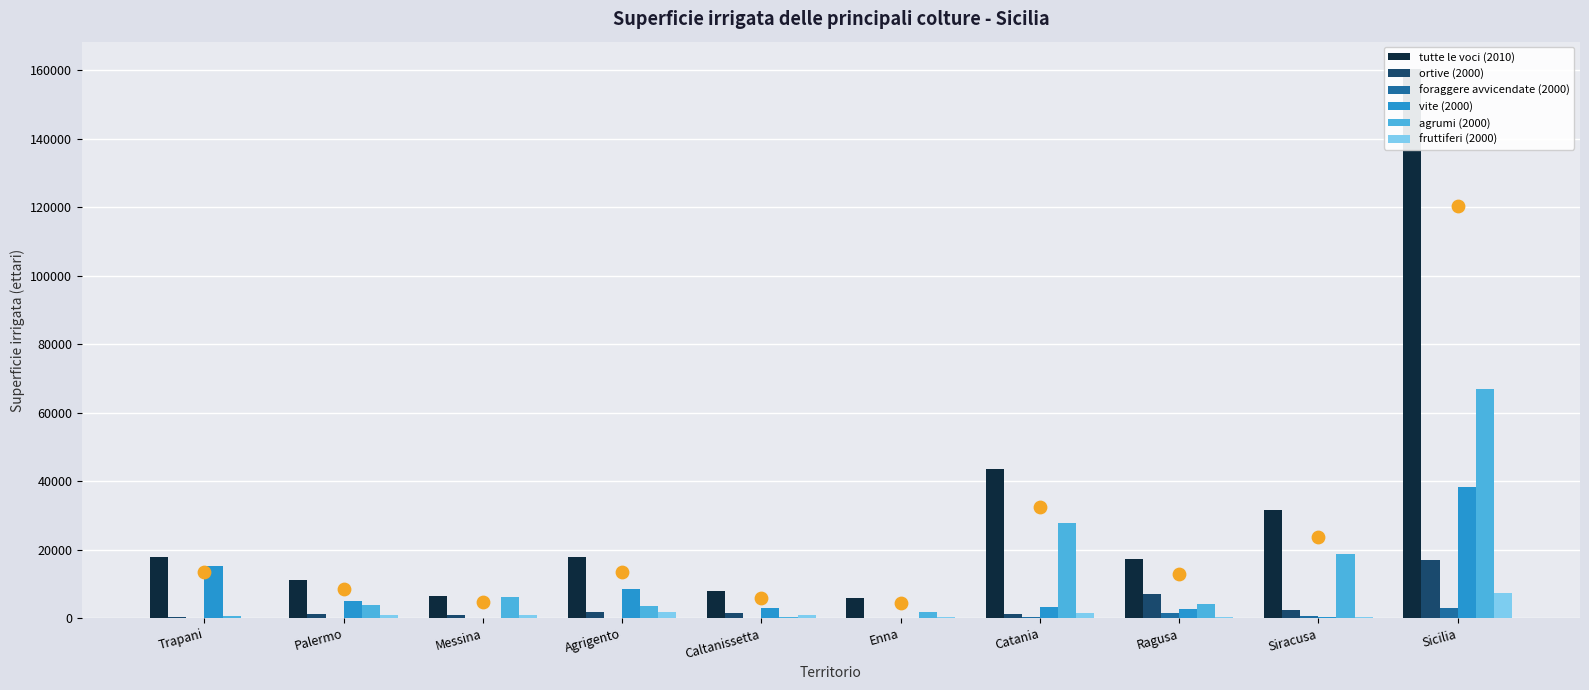

At how many categories does at least one series exceed 117810?

1